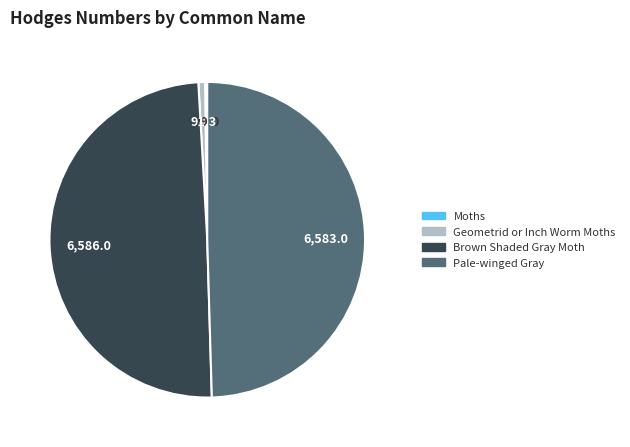

Is Brown Shaded Gray Moth the majority of the pie?

No